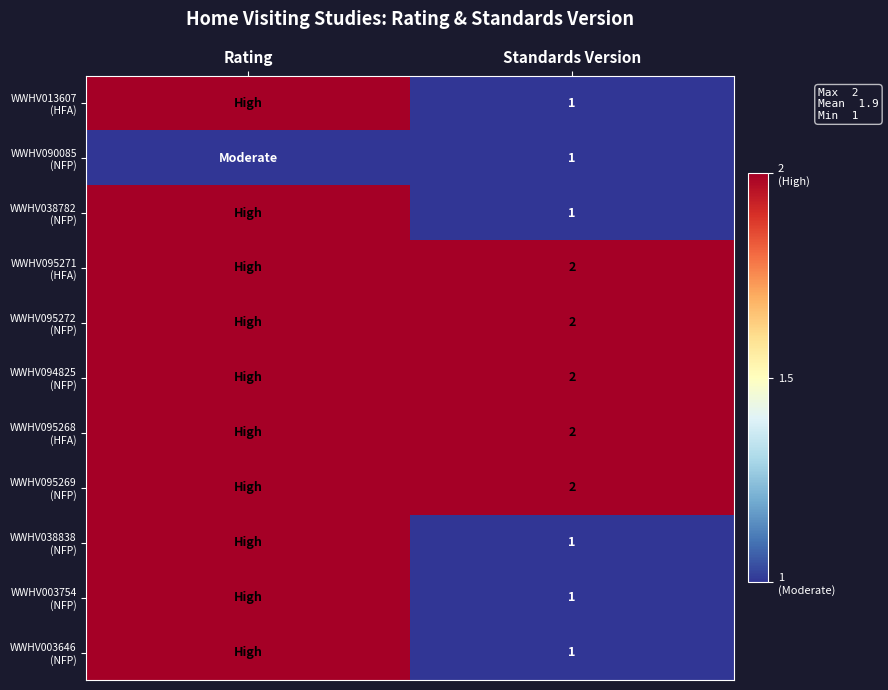

What is the total value across all series at Standards Version?

16